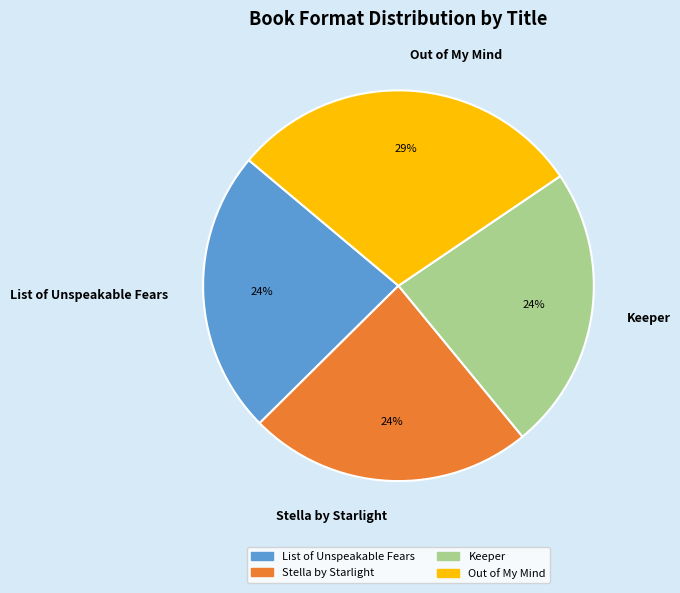

Count the number of slices in the pie.

4